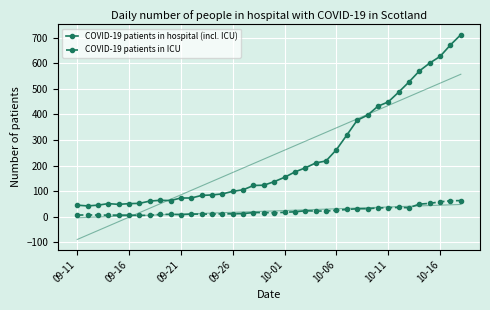

What is the average value of the COVID-19 patients in ICU series?

22